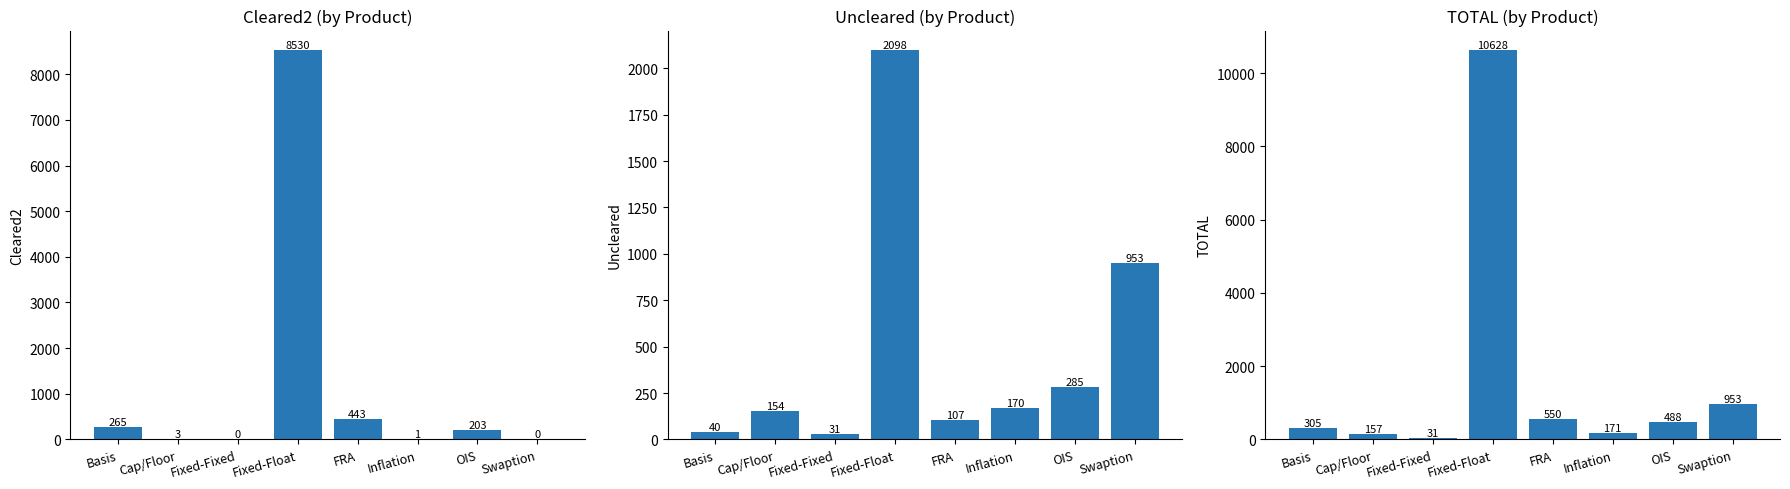

The Uncleared series shows 13 at Fixed-Fixed. True or false?

False